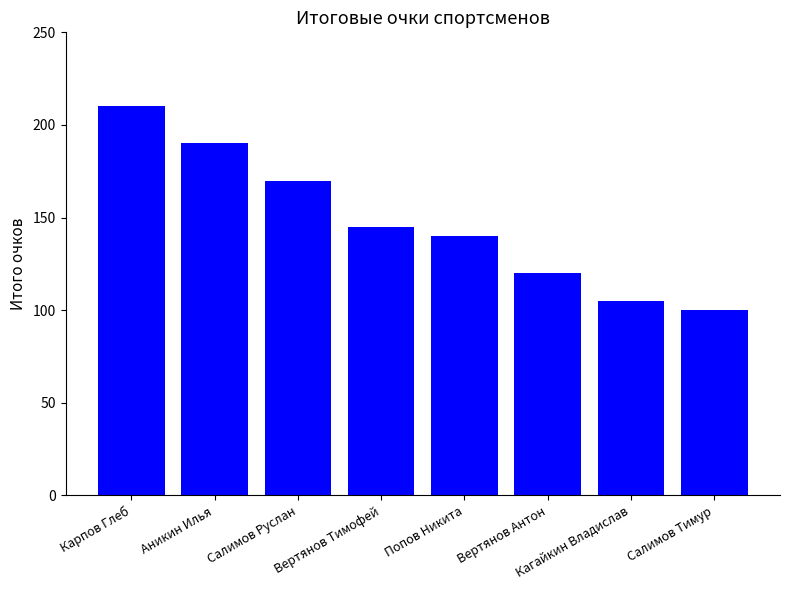

Where does the data first go above 145?

Карпов Глеб